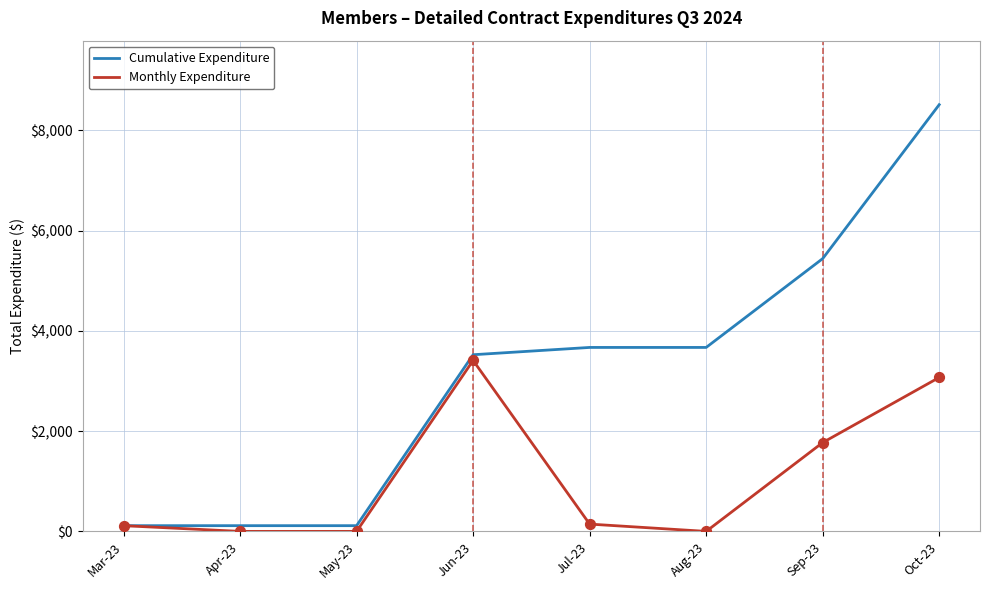

At how many categories does at least one series exceed 7410?

1